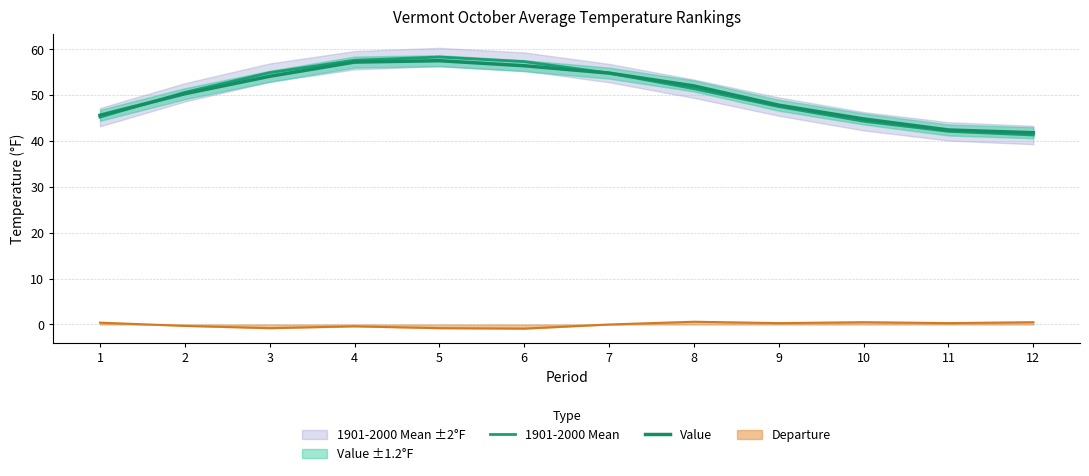

What is the sum of the 1901-2000 Mean values at 5 and 2?

108.9